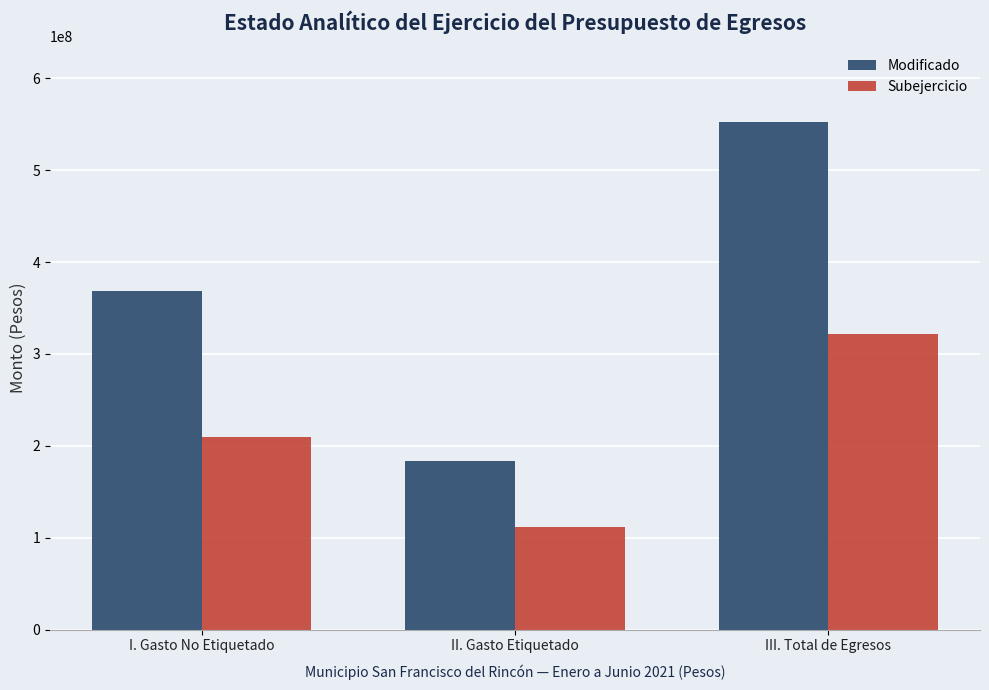

Is the value of Modificado at II. Gasto Etiquetado greater than the value of Subejercicio at II. Gasto Etiquetado?

Yes